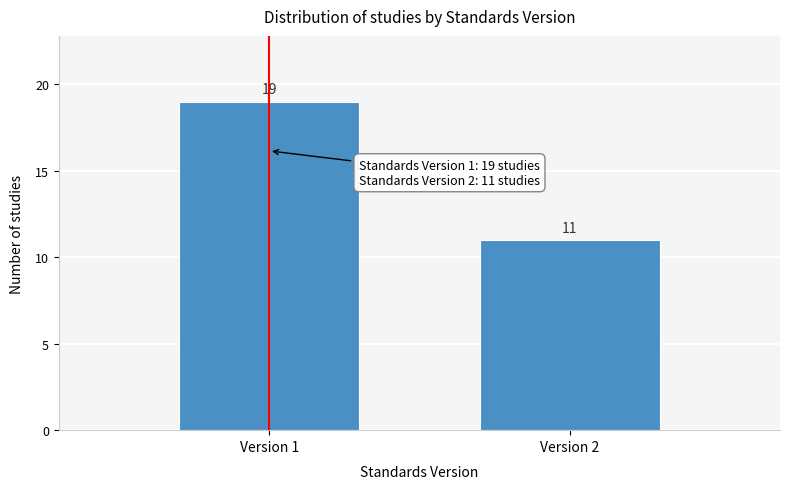

Reading left to right, what are all the values shown in this chart?

Version 1=19	Version 2=11